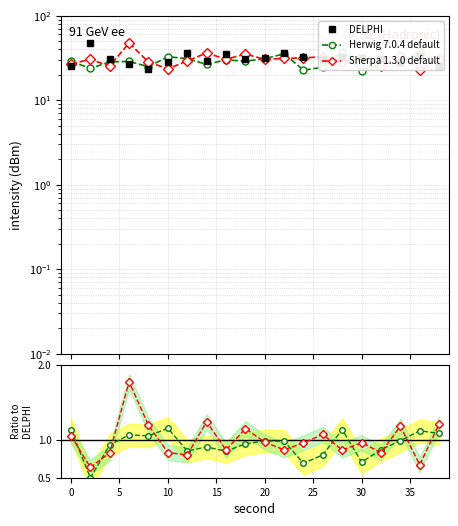

True or false: DELPHI has more than 1 interior local peaks.

True